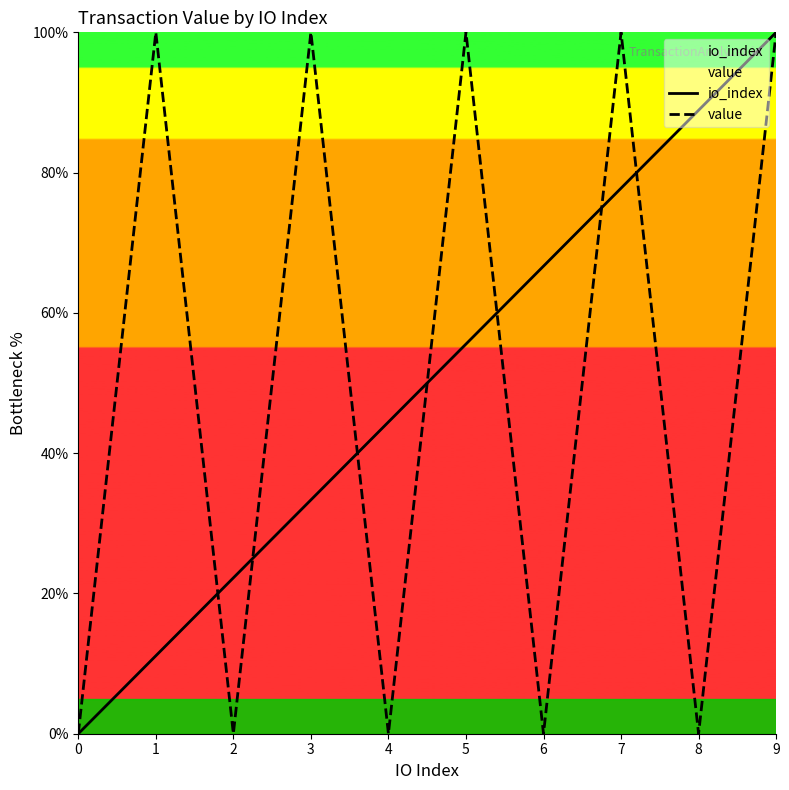

At how many categories does at least one series exceed 16?

9